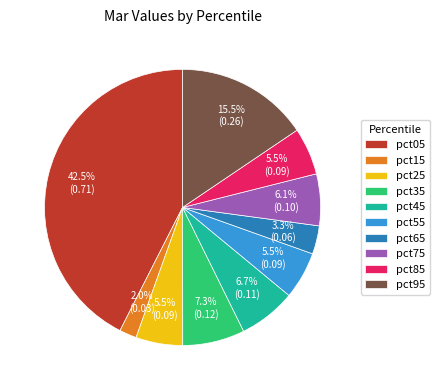

Is there a majority slice in this chart?

No